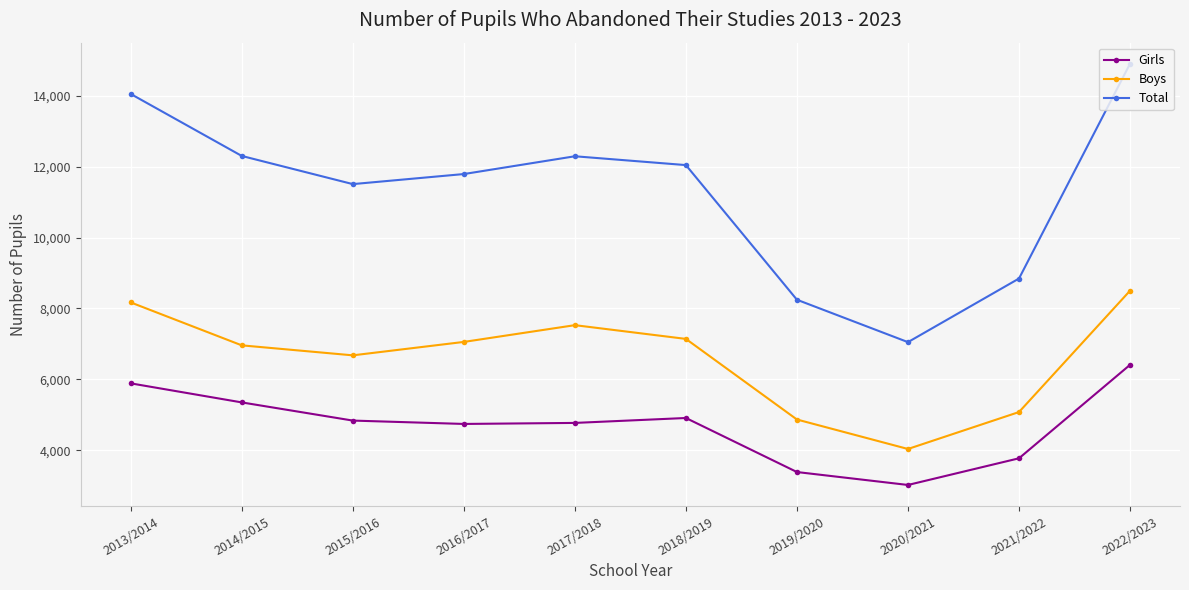

What is the spread (max minus min) of values at 2021/2022?

5076